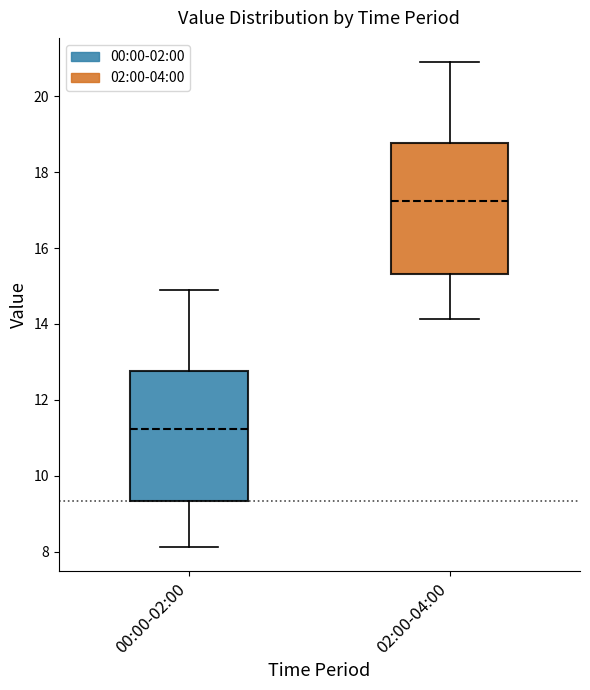

Where does the upper whisker of the box for 00:00-02:00 end on the y-axis? The values are not printed on the chart, so give them approximately, as read against the axis.

15.0